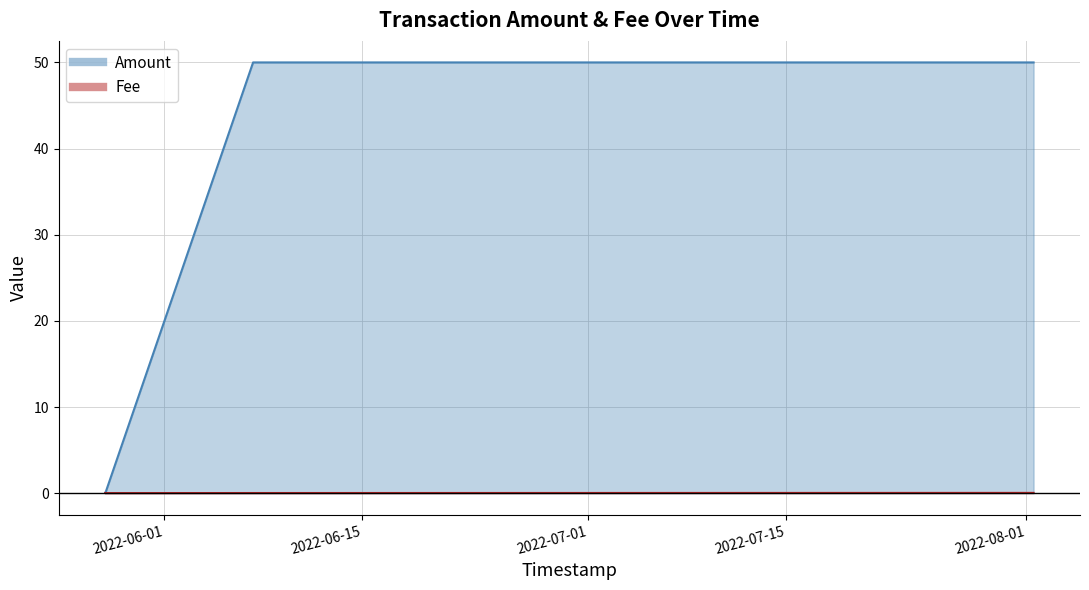

In Amount, how many points are lower than both neighbors (excluding endpoints)?

1